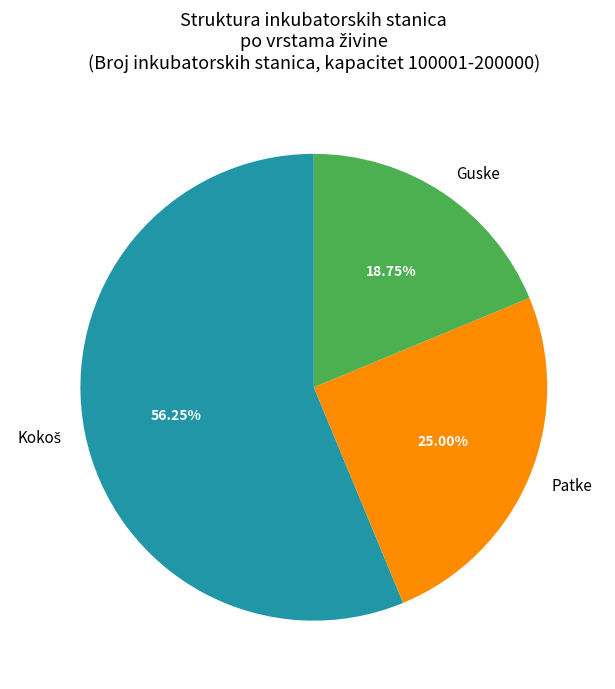

Does Guske represent more than half of the total?

No